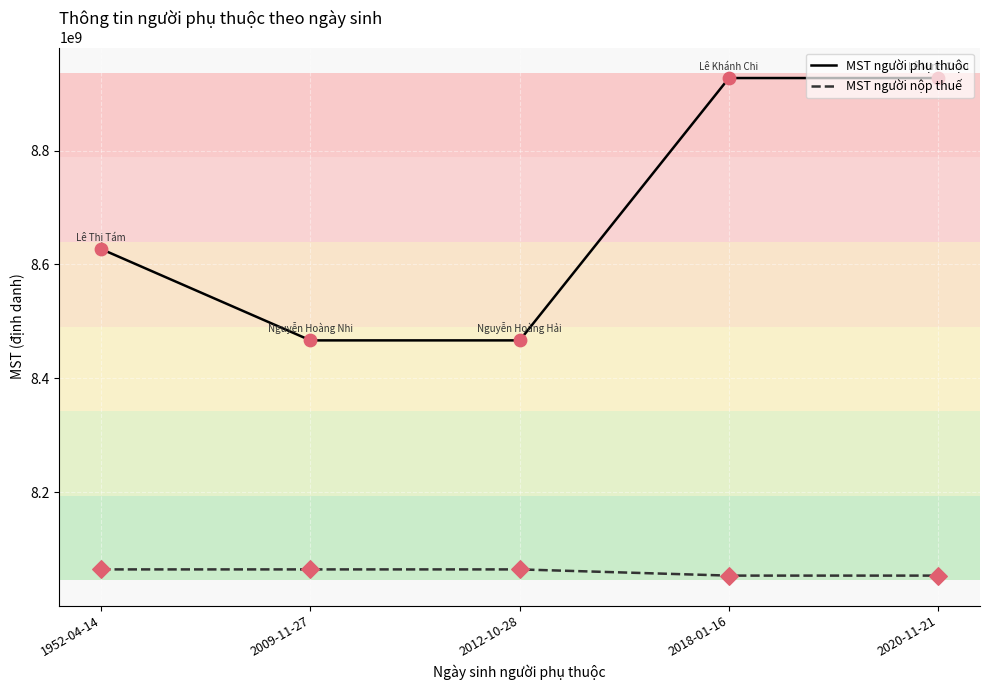

What is the difference between the highest and lowest values at 2009-11-27?

402264815